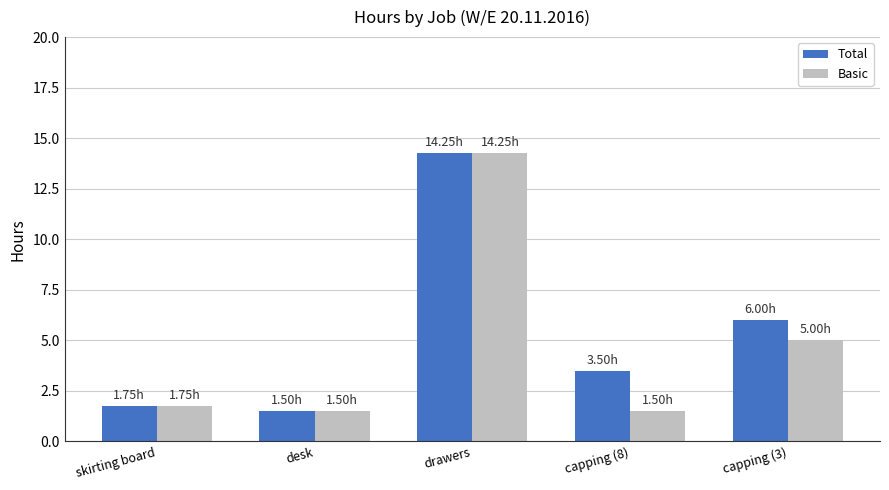

True or false: Total has a value of 3.5 at capping (8).

True